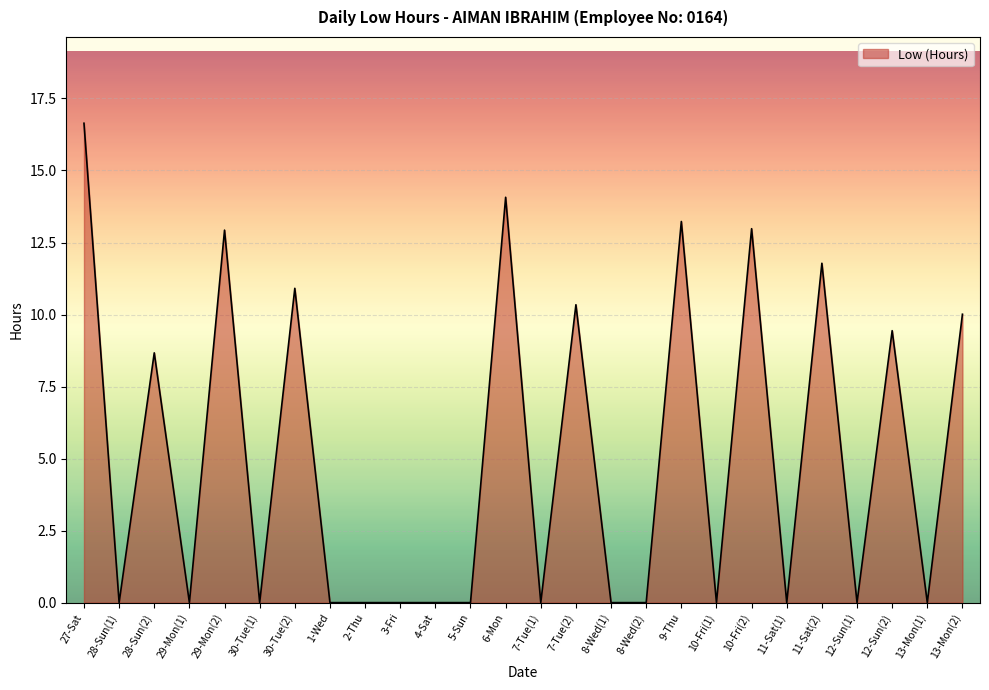

What is the sum of all values?

131.0